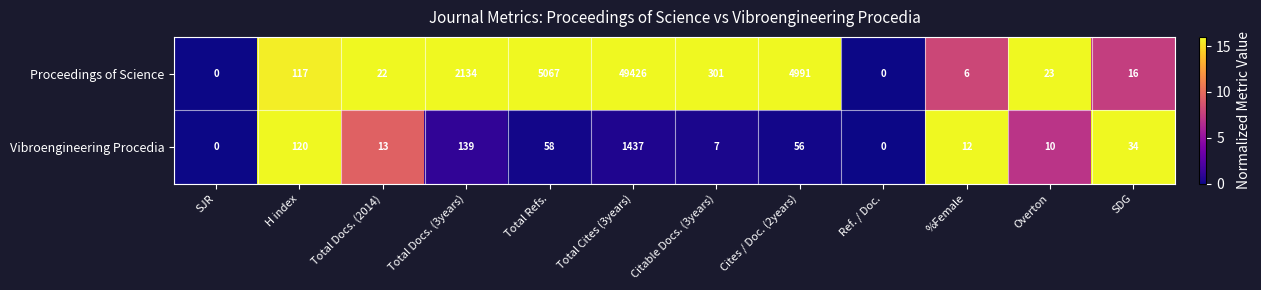

The value of Proceedings of Science at %Female is 6. True or false?

True